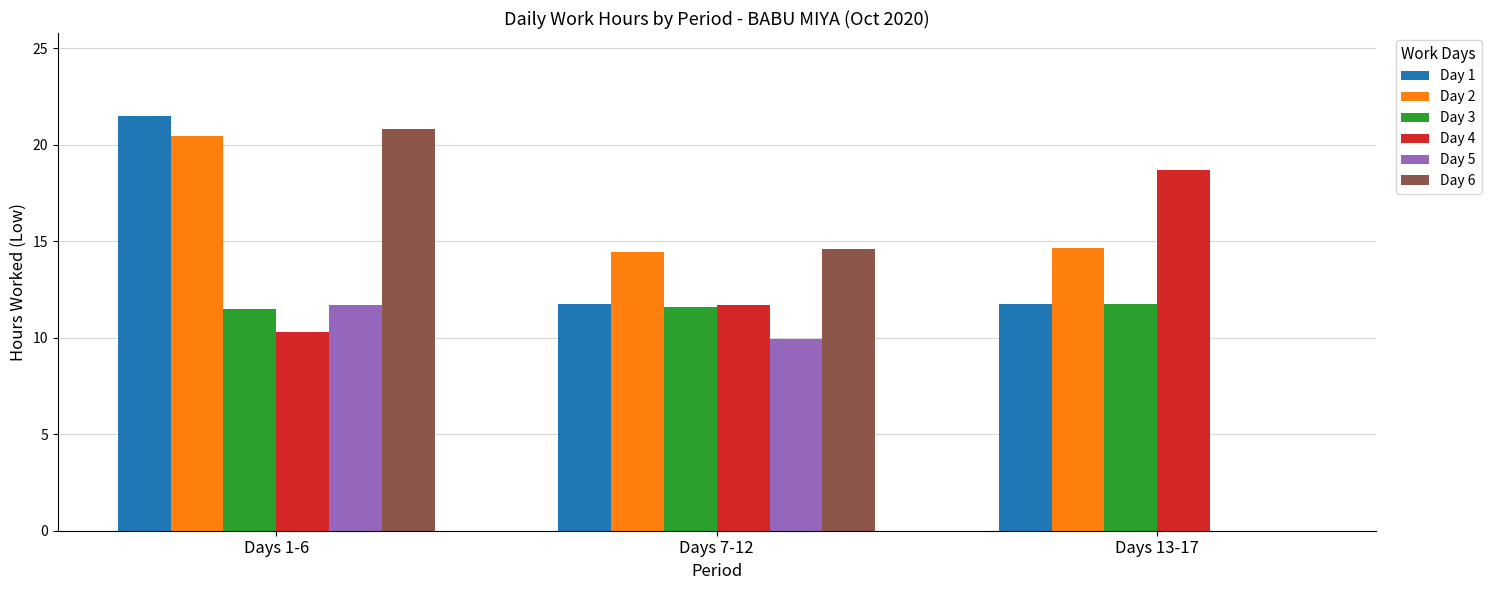

The value of Day 4 at Days 7-12 is 11.7. True or false?

True